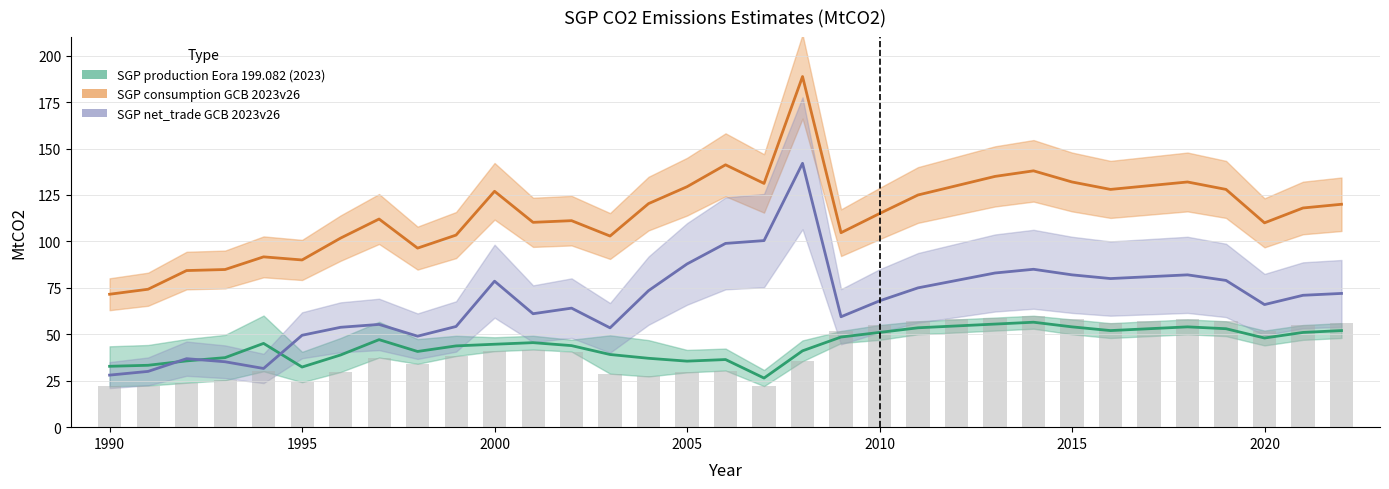

True or false: SGP production Eora 199.082 (2023) has a value of 43.3 at 1993.

False